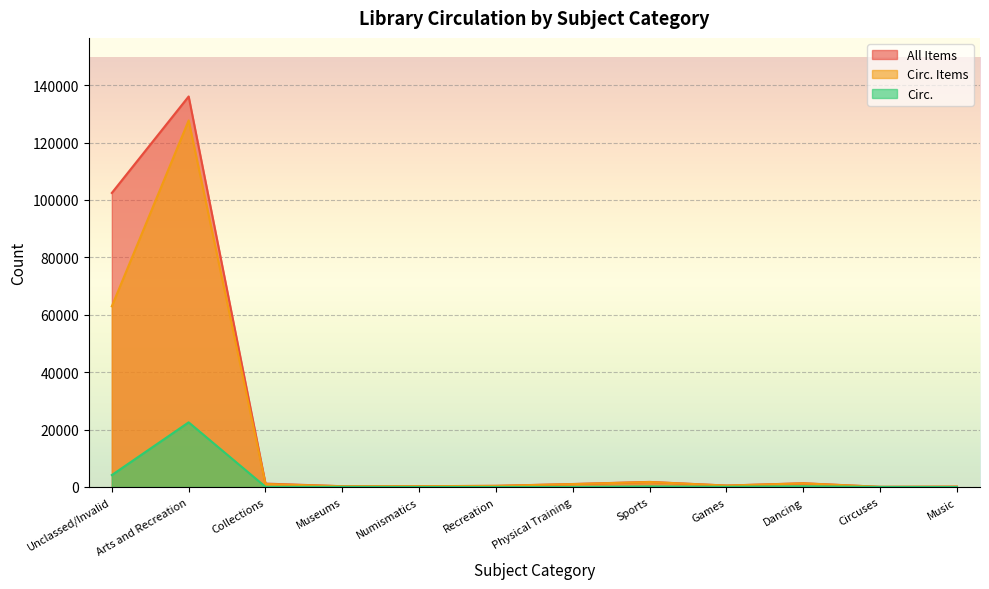

At which category is the sum across all series the highest?

Arts and Recreation